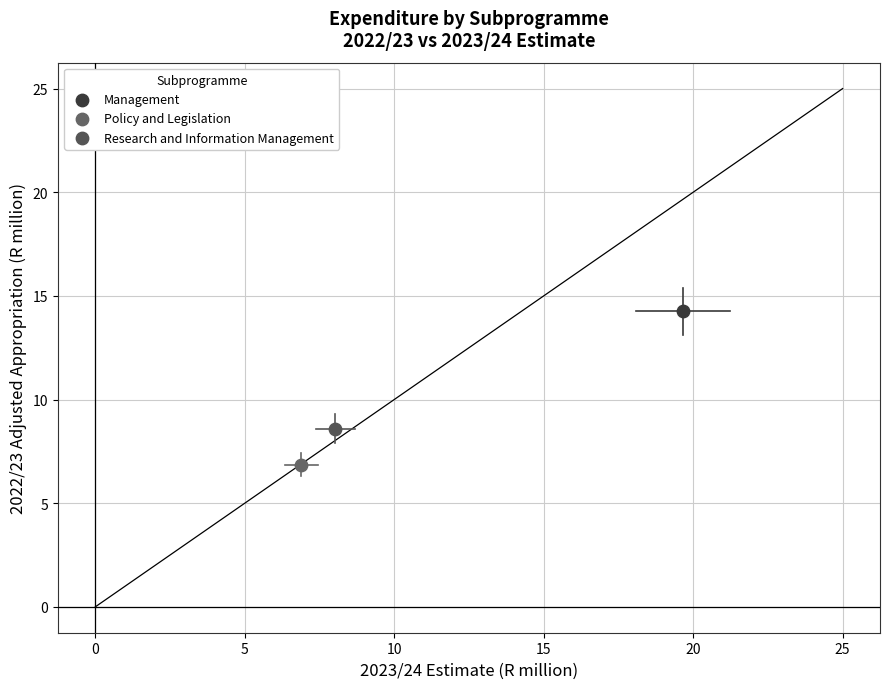

Which series contains the highest Y value?

Management